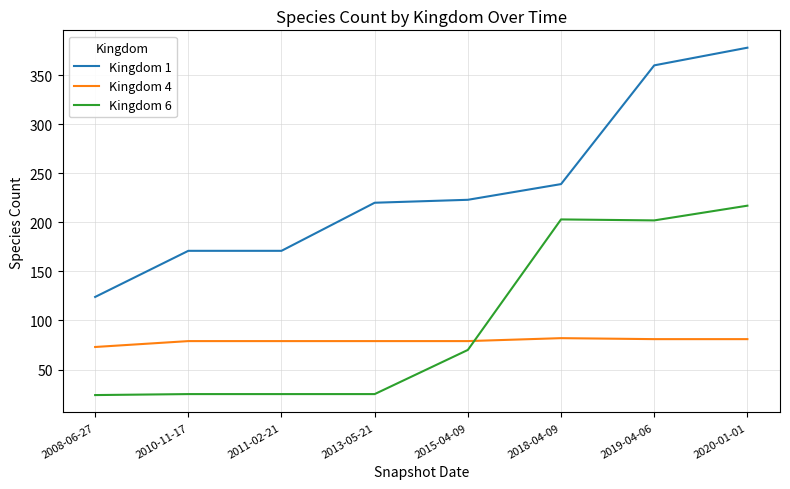

What is the minimum value for Kingdom 6?

24